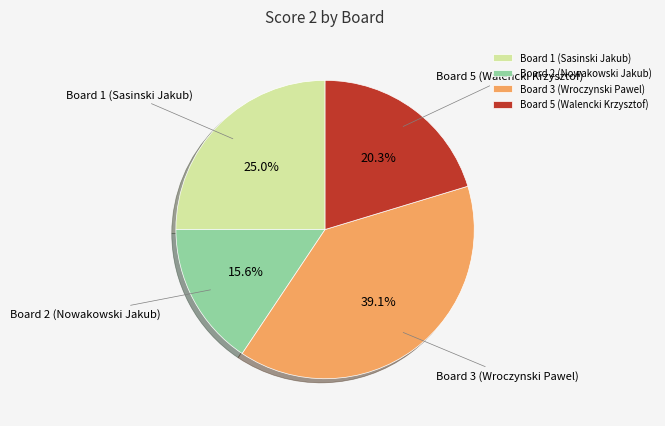

Does Board 1 (Sasinski Jakub) represent more than half of the total?

No